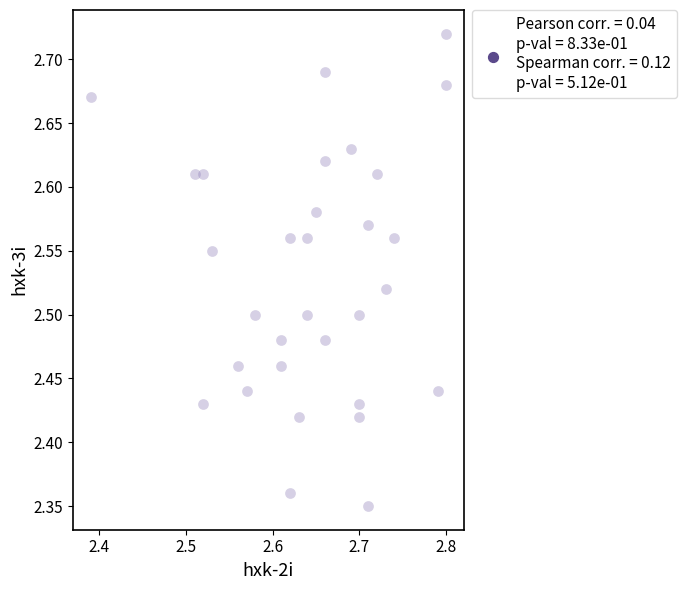

What is the range of X values (max minus min)?

0.4